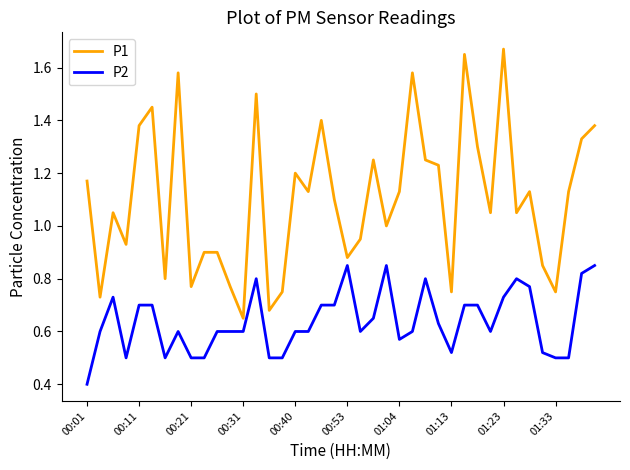

Which series has the largest total across all categories?

P1